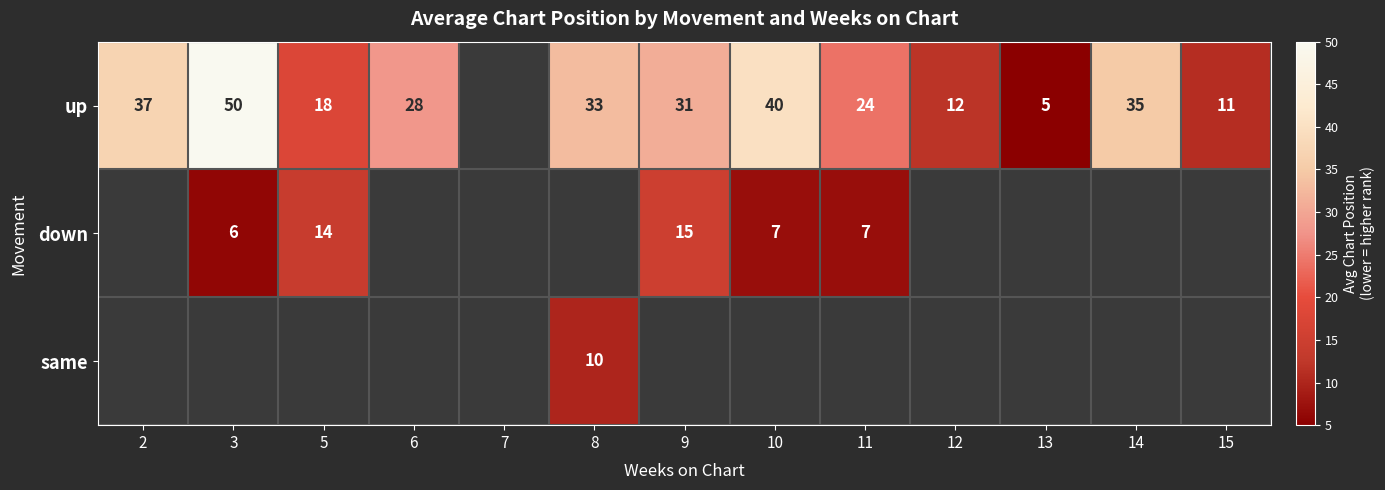

Is it true that down equals 14 at 5?

True